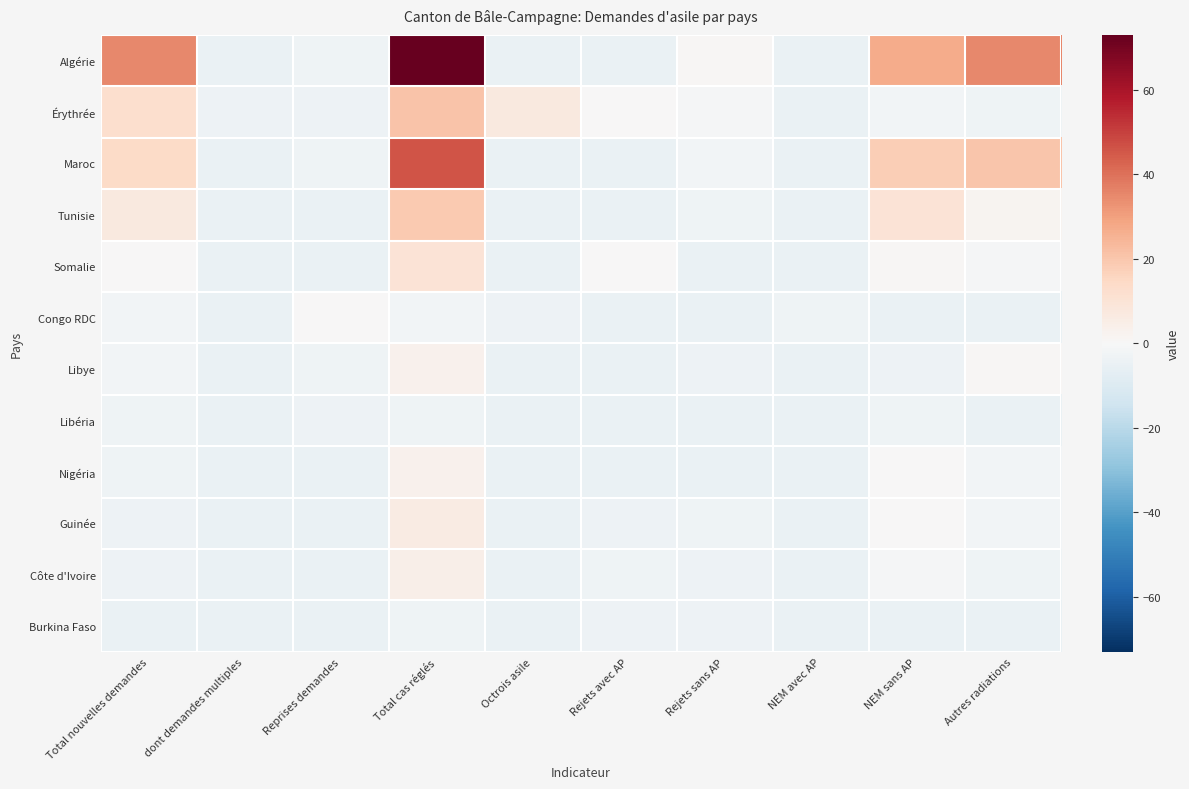

What is the total value across all series at NEM sans AP?

36.7